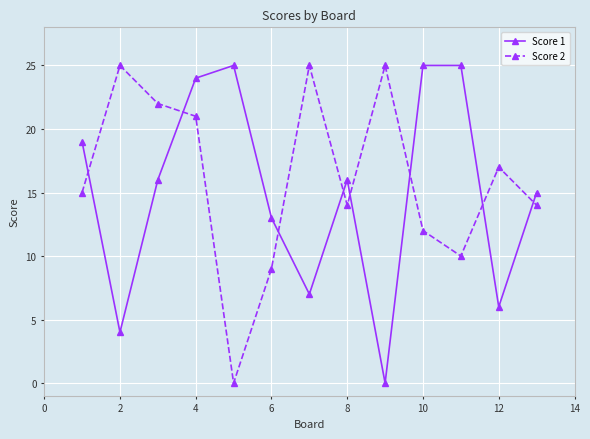

What is the maximum value for Score 1?

25